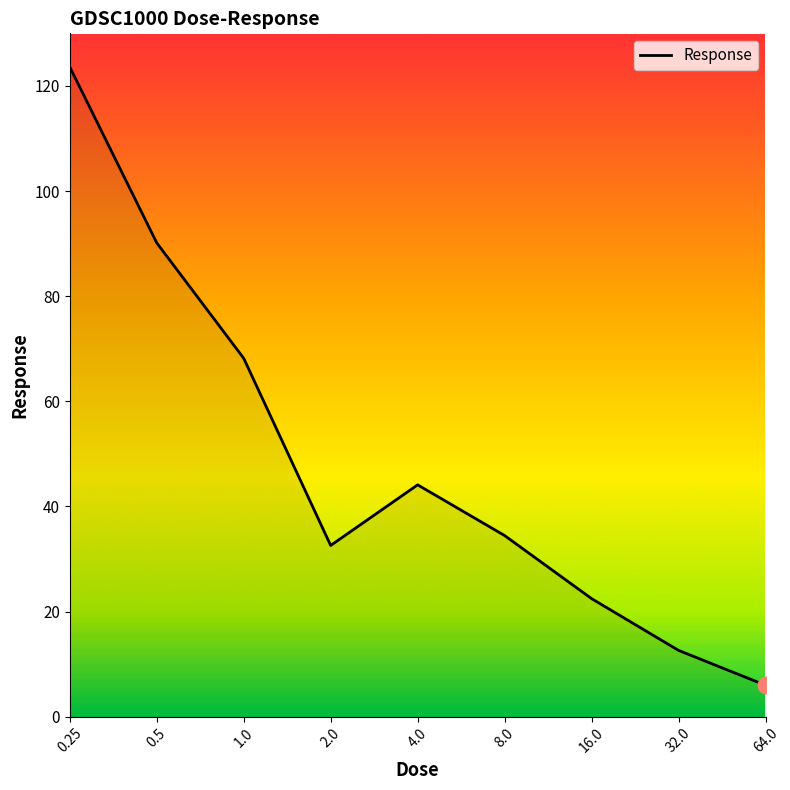

What is the difference between the maximum and minimum values?

117.6